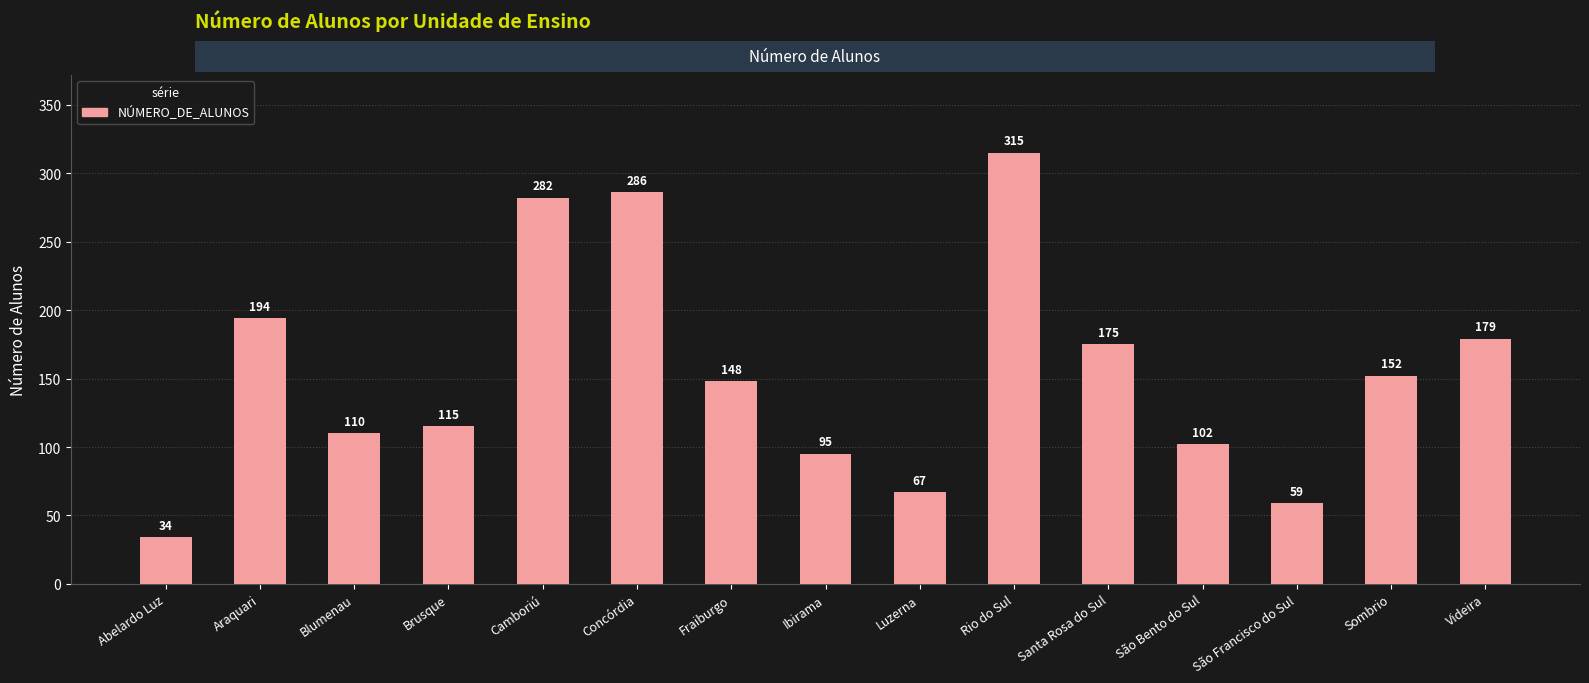

How many bars are there in total?

15